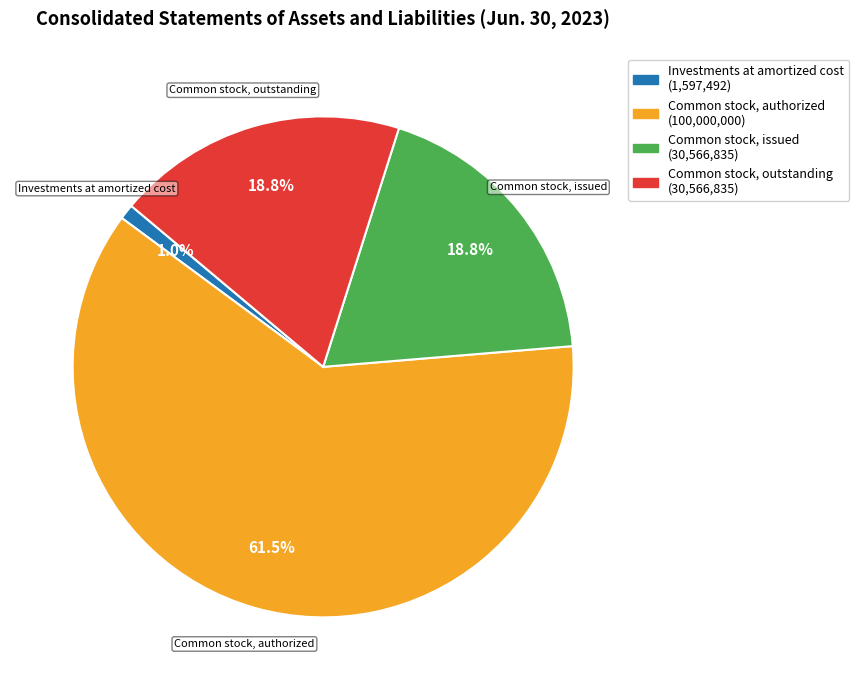

Is there any slice that represents more than half of the pie?

Yes